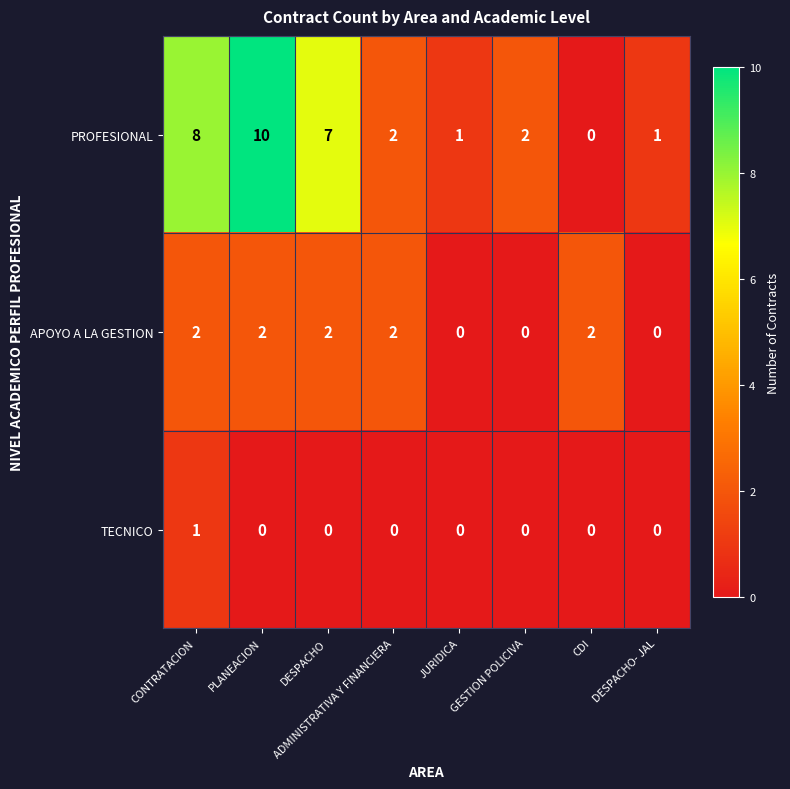

Rank the series by their average value, from lowest to highest.

TECNICO, APOYO A LA GESTION, PROFESIONAL